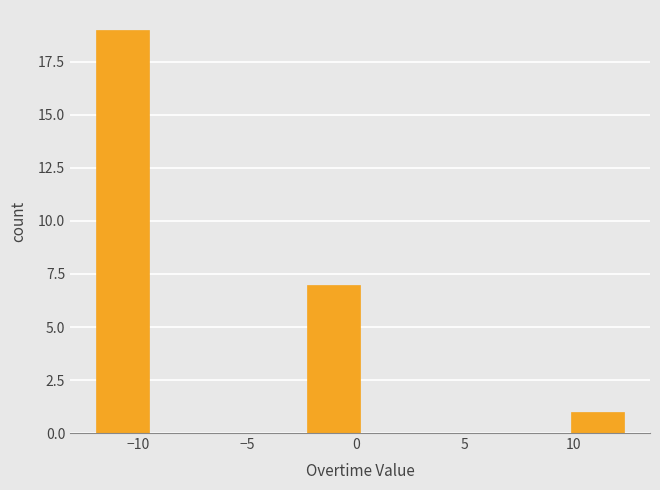

How tall is the bar that spans -12.0 to -9.5 on the x-axis? Neither the bar edges nor the heights are printed on the chart, so give them approximately, as read against the axes.

19